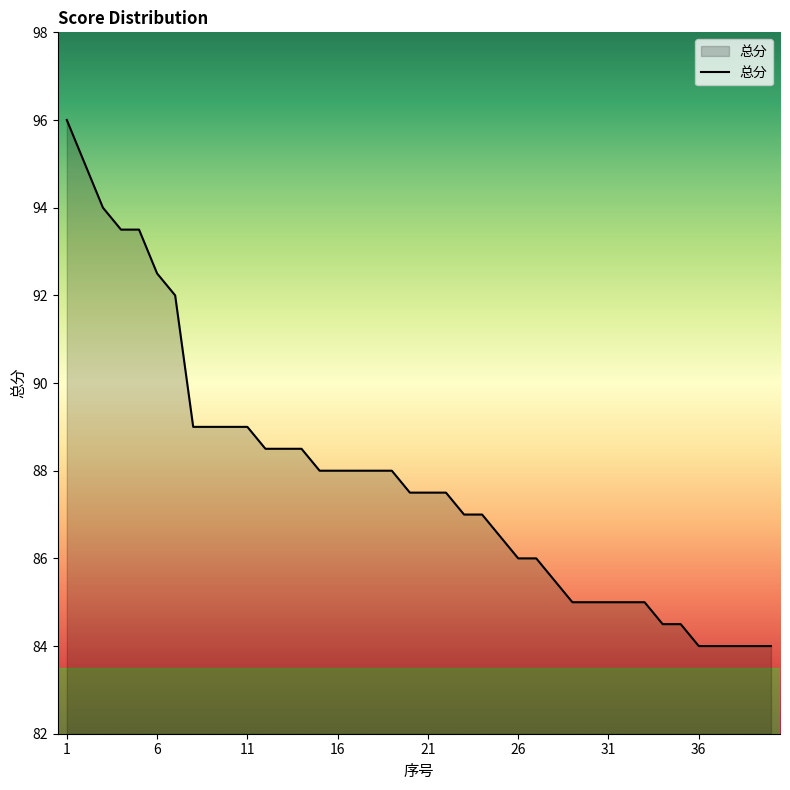

What is the greatest value displayed?

96.0